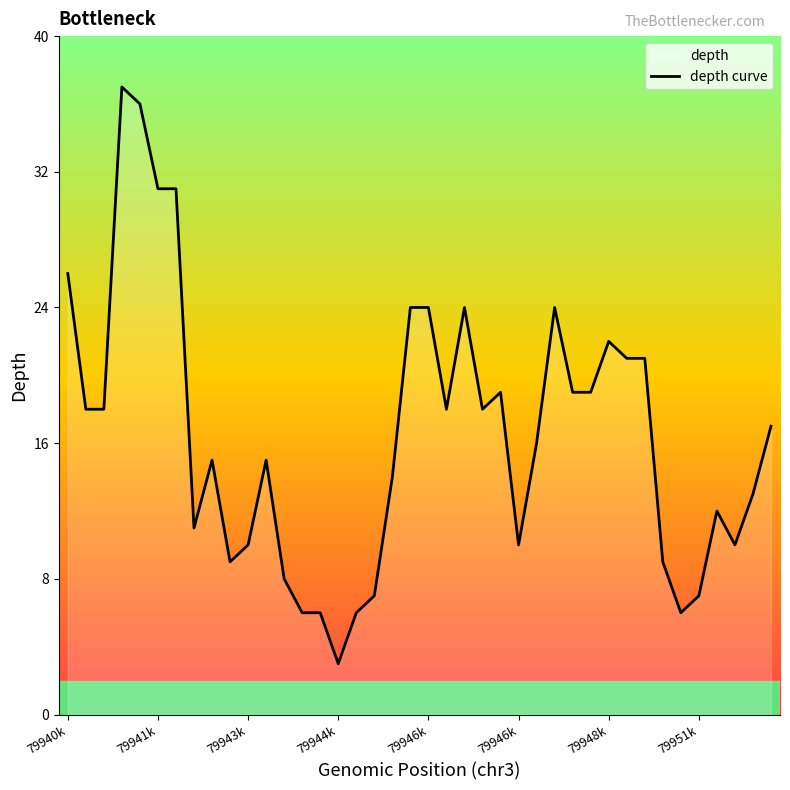

Approximately how many times larger is the value at 32 compared to 13?

3.5